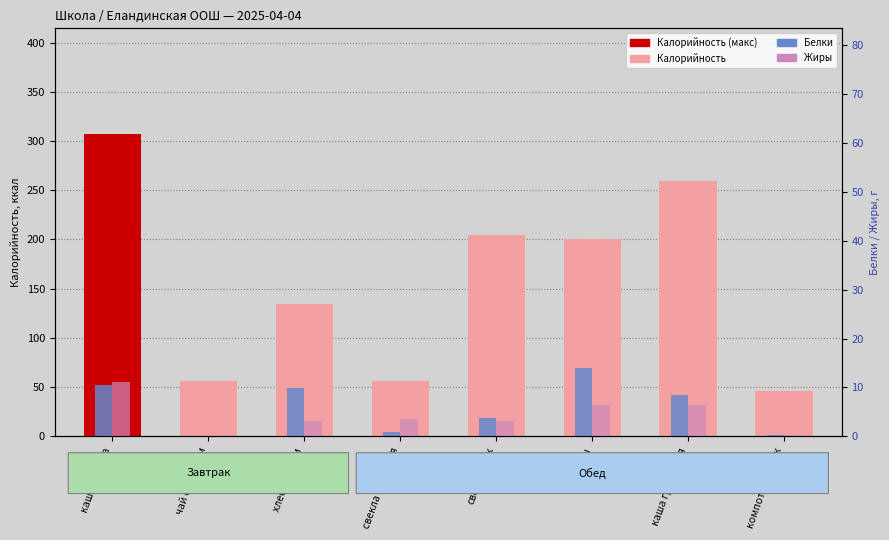

At which category is the sum across all series the highest?

каша Дружба